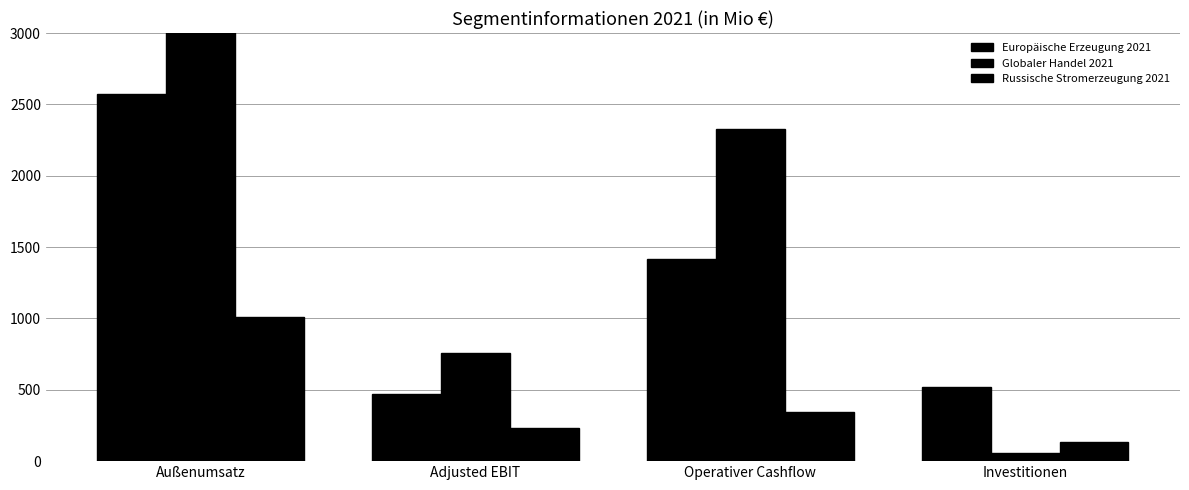

What is the average value of the Europäische Erzeugung 2021 series?

1247